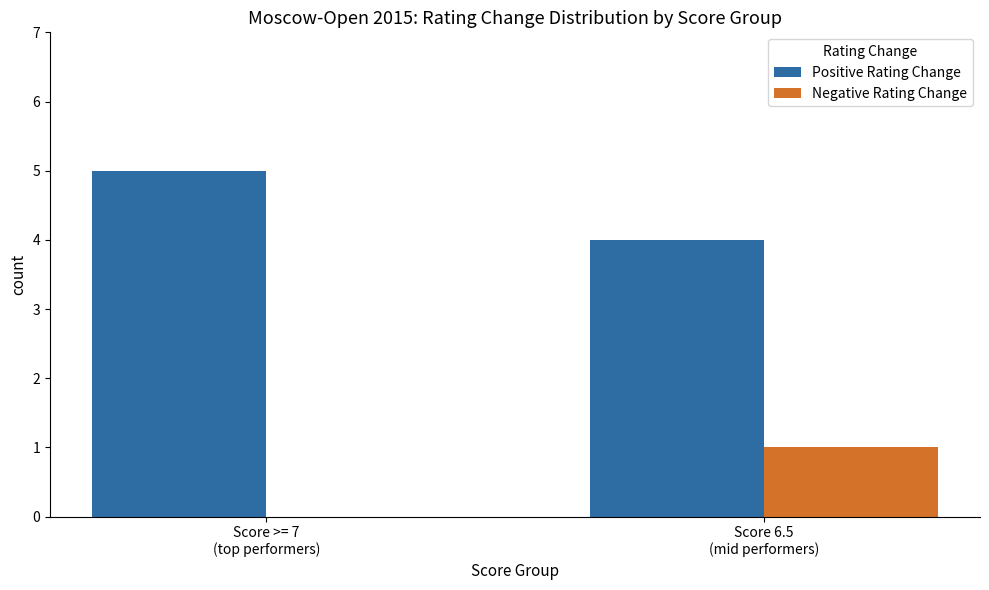

Which series has the largest total across all categories?

Positive Rating Change